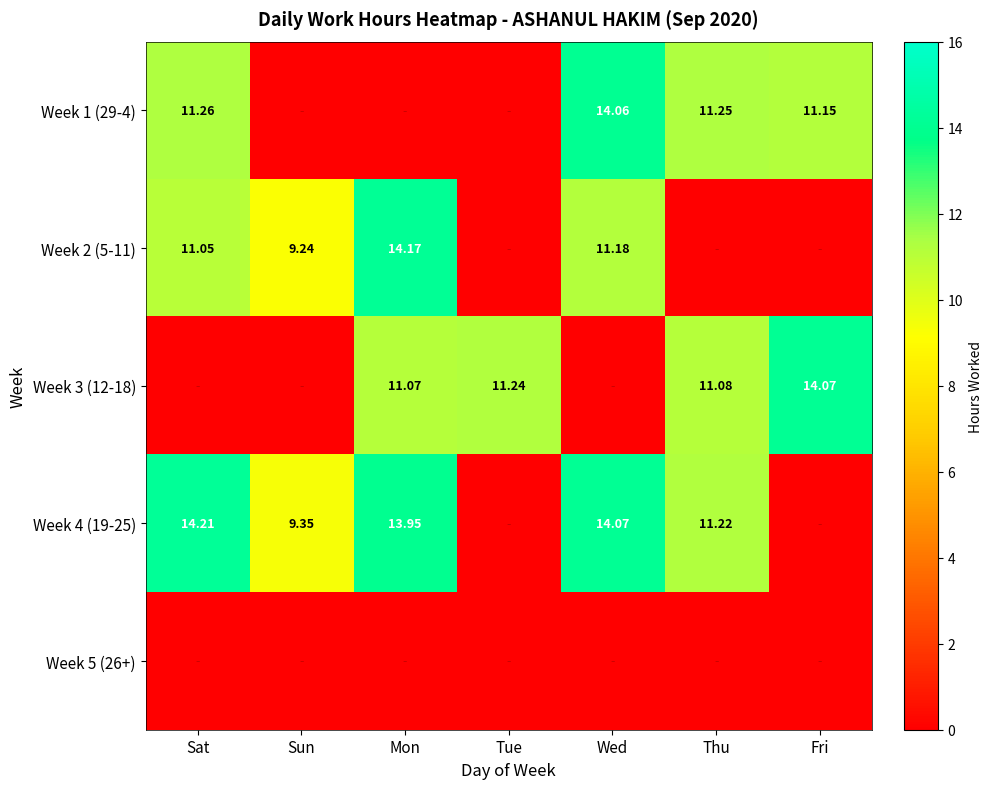

What is the maximum value shown in the chart?

14.2